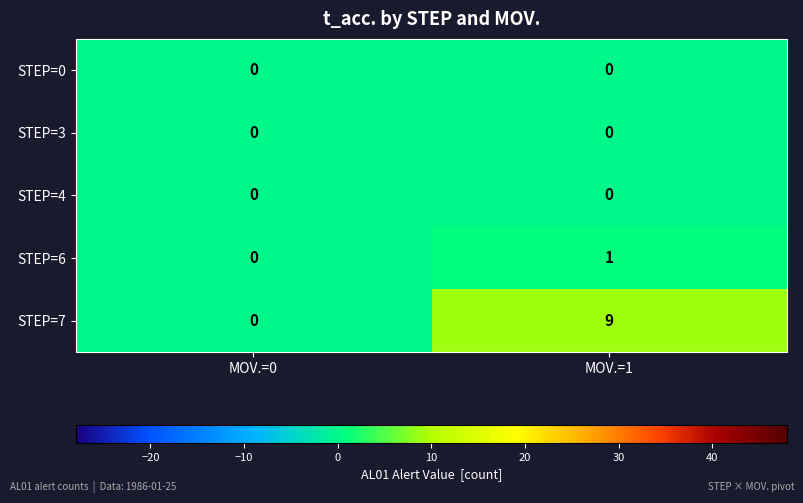

Count the number of categories in the chart.

2